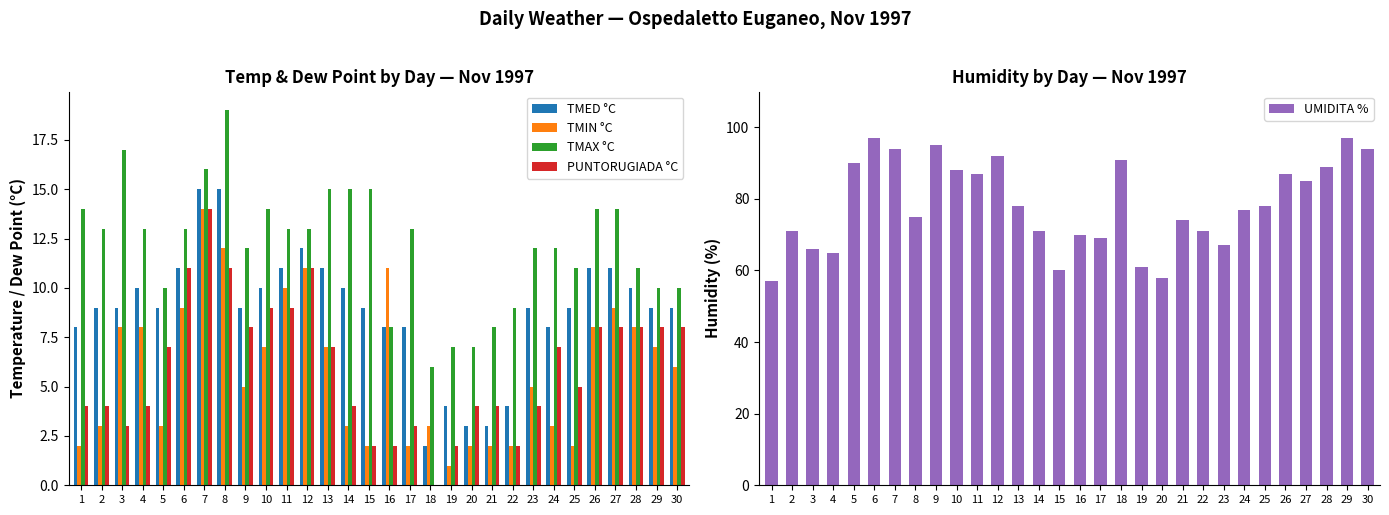

What is the sum of the PUNTORUGIADA °C values at 17 and 6?

14